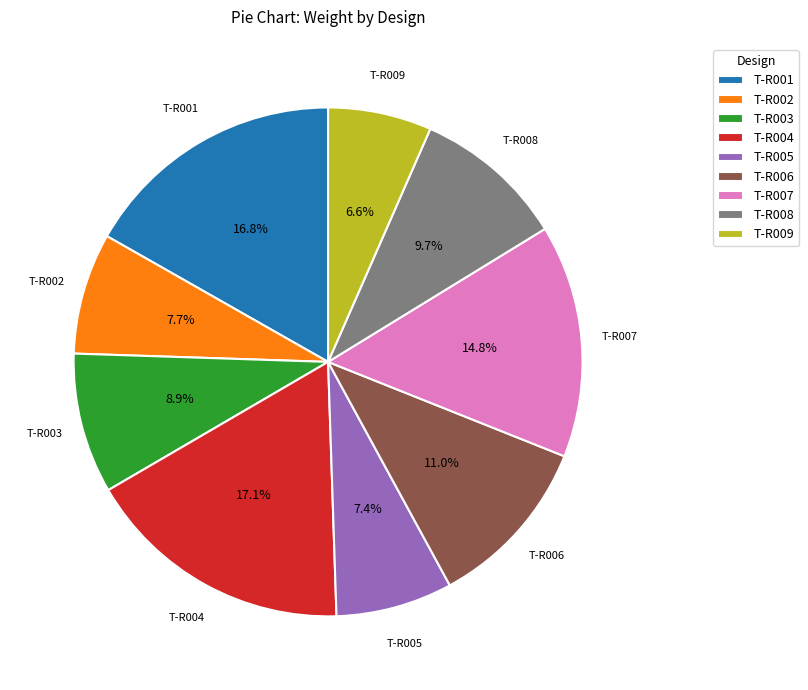

How many segments does this pie chart have?

9